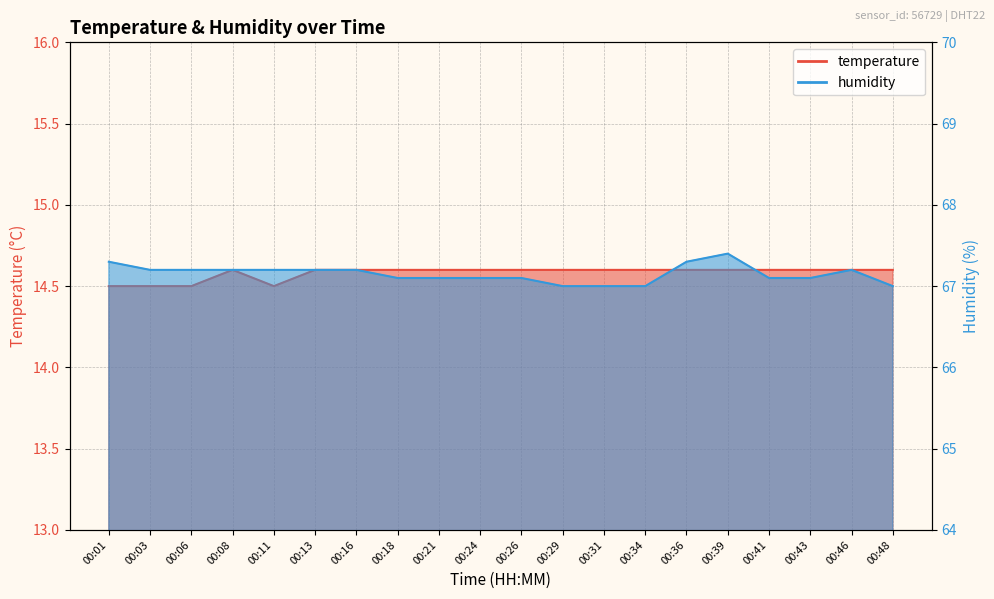

What is the approximate value of humidity at 00:06?

67.2